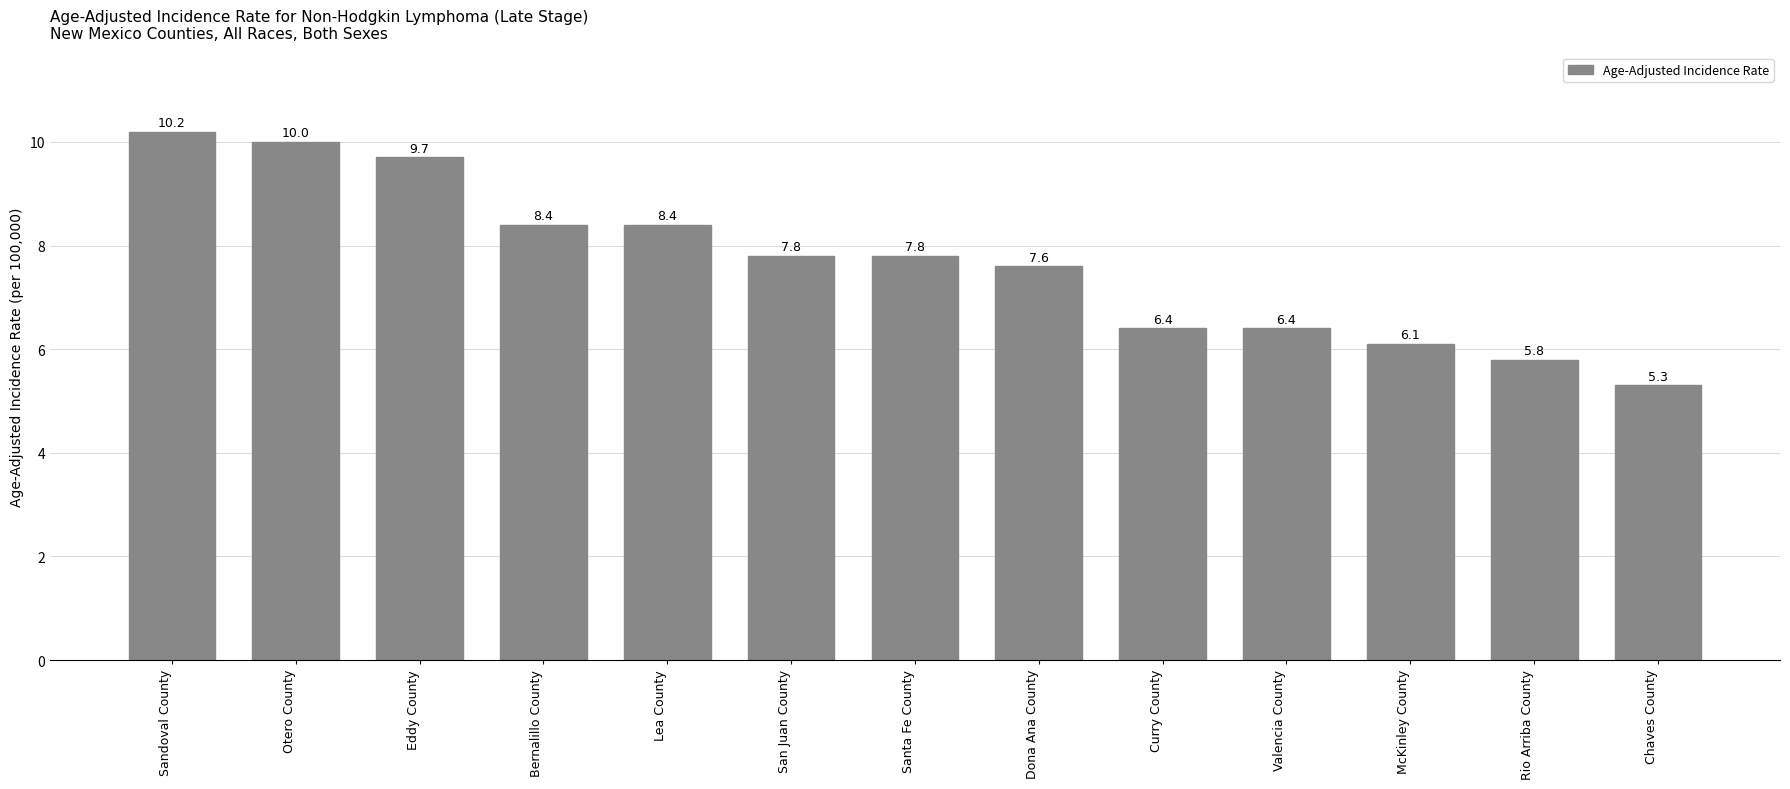

At which label does the data first exceed 7?

Sandoval County